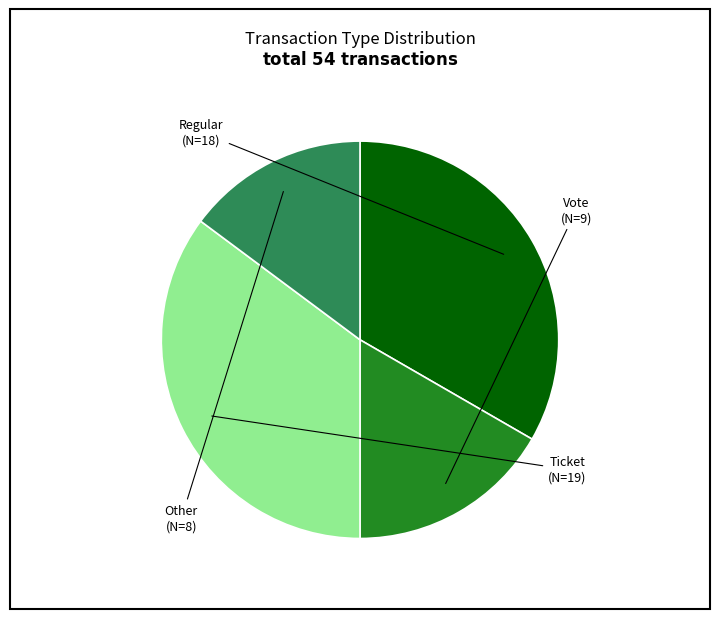

Is there a majority slice in this chart?

No